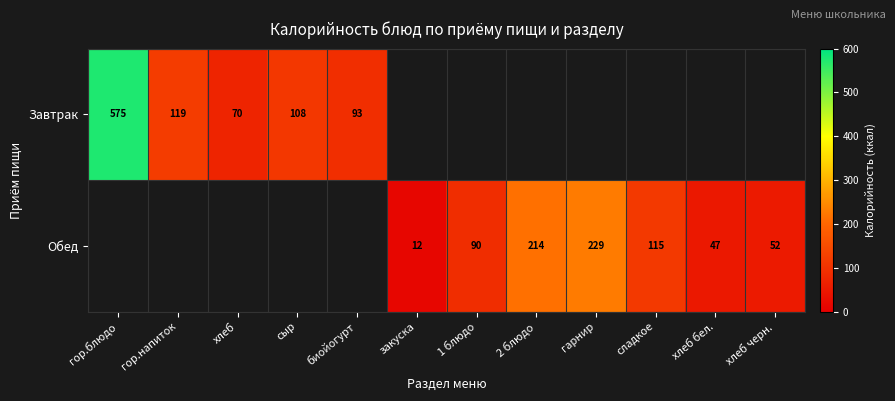

Is the value of Завтрак at гор.напиток greater than the value of Обед at закуска?

Yes